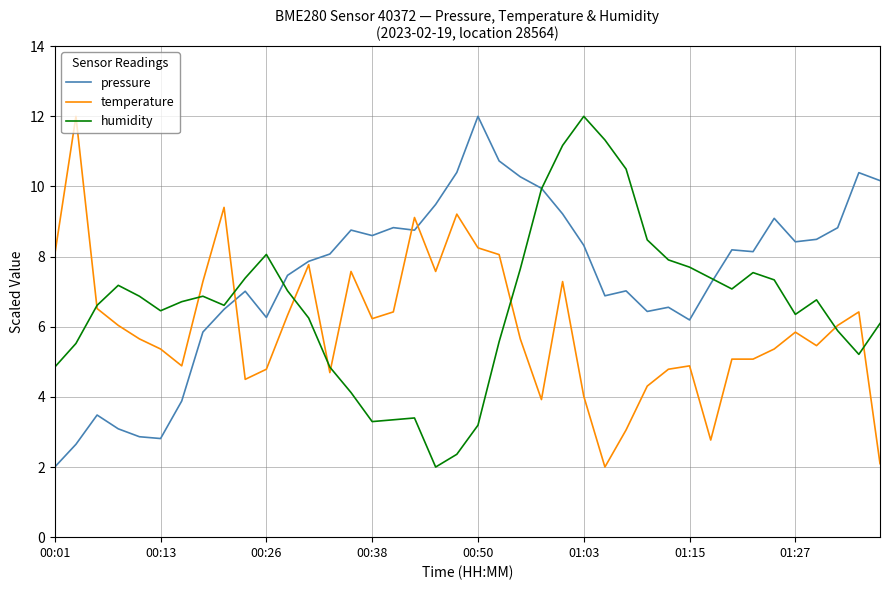

List the series in order of their overall mean, lowest first.

temperature, humidity, pressure